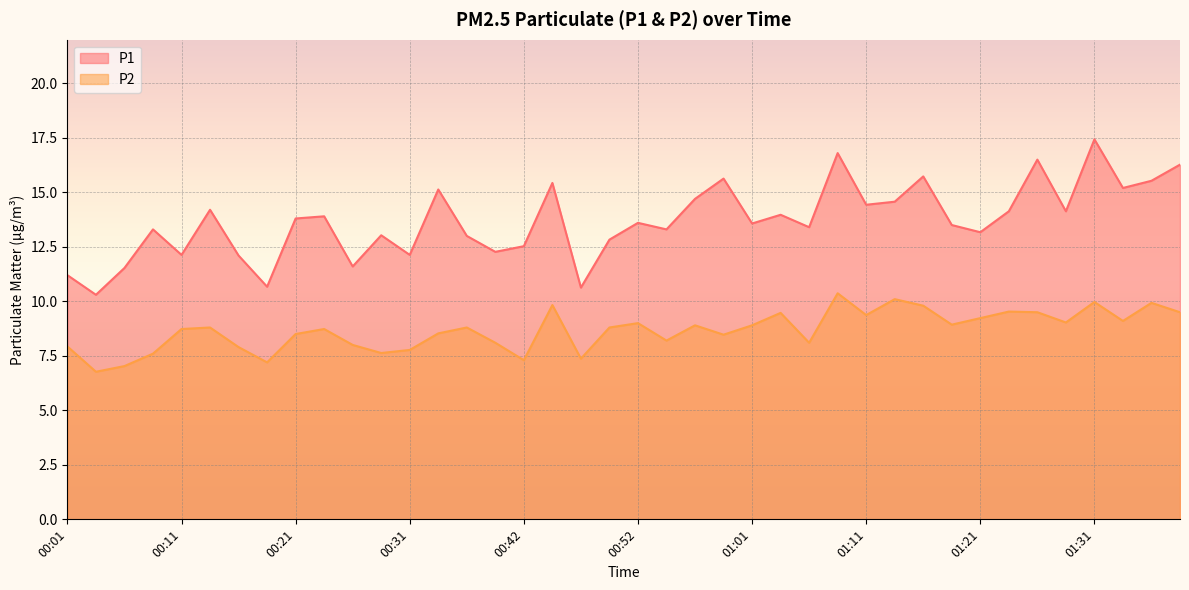

Which has a higher value, 00:57 or 01:31?

01:31